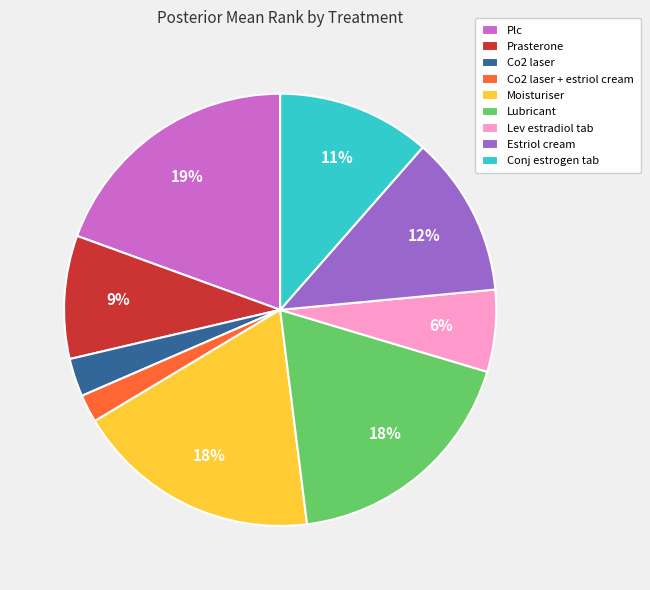

Combined, do Co2 laser + estriol cream and Plc account for over 50%?

No